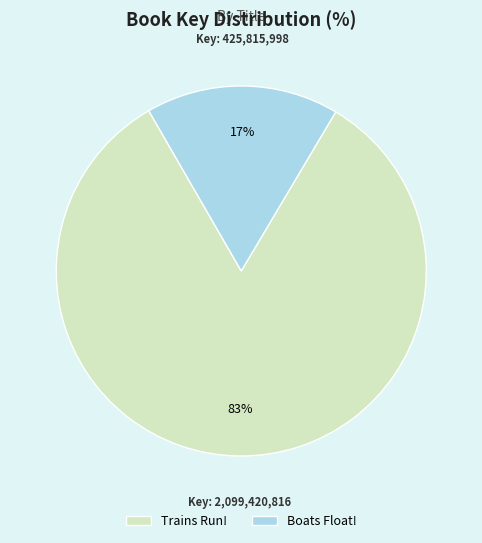

To the nearest percent, what is the difference between the largest and smallest slice percentages?

66%